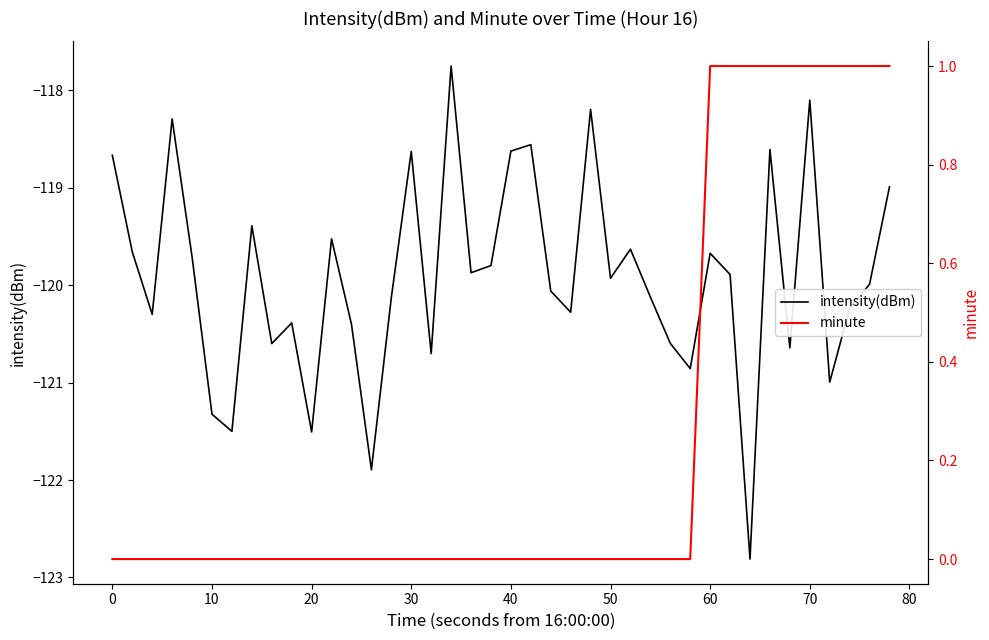

What are all the series names shown in the legend?

intensity(dBm), minute